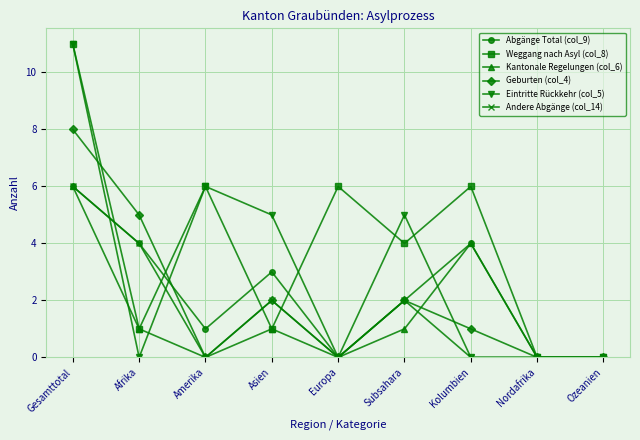

At which label does Kantonale Regelungen (col_6) reach its peak?

Gesamttotal